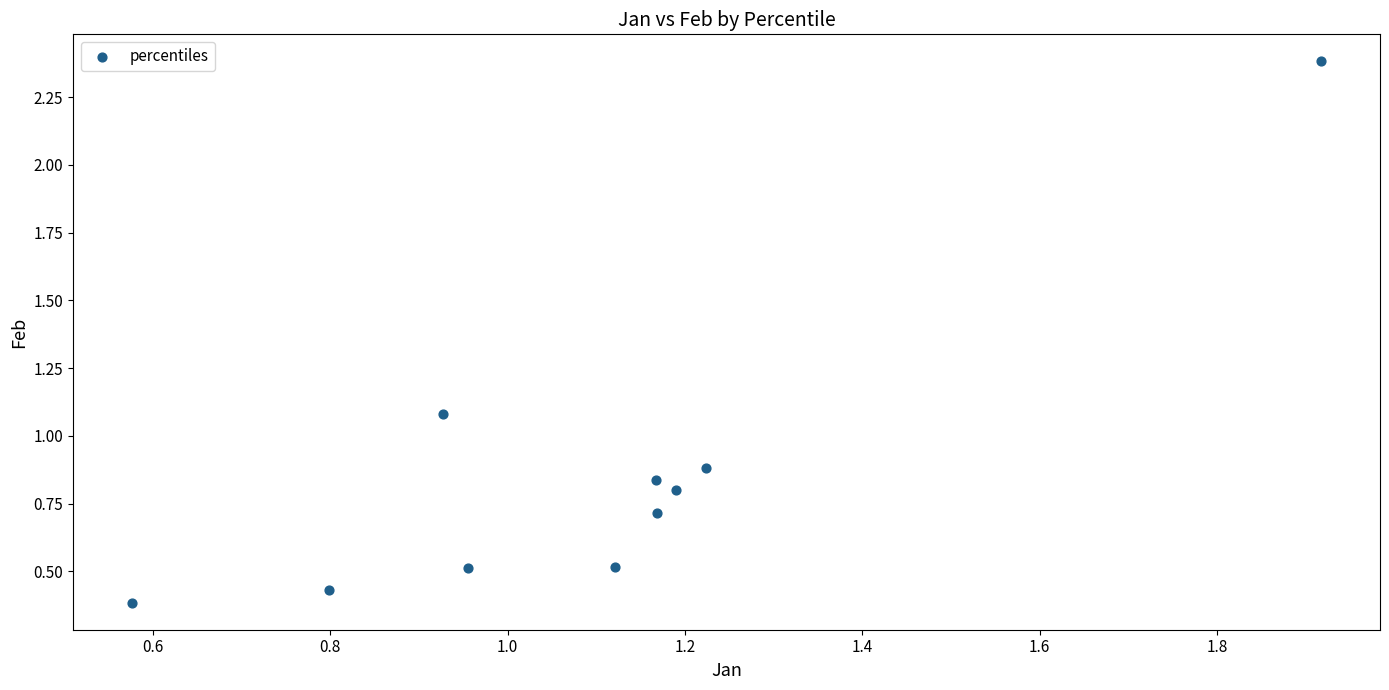

What Y value in the scatter plot is closest to 1?

1.1